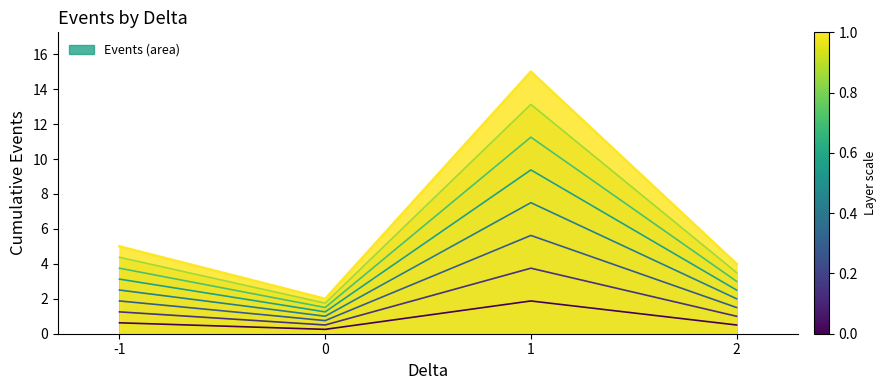

Count the number of data series in this chart.

1